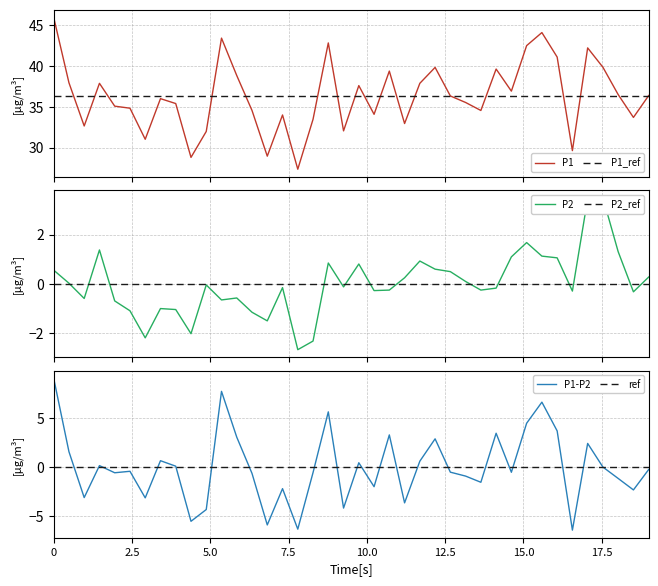

What is the label of the 27th point from the right?

13